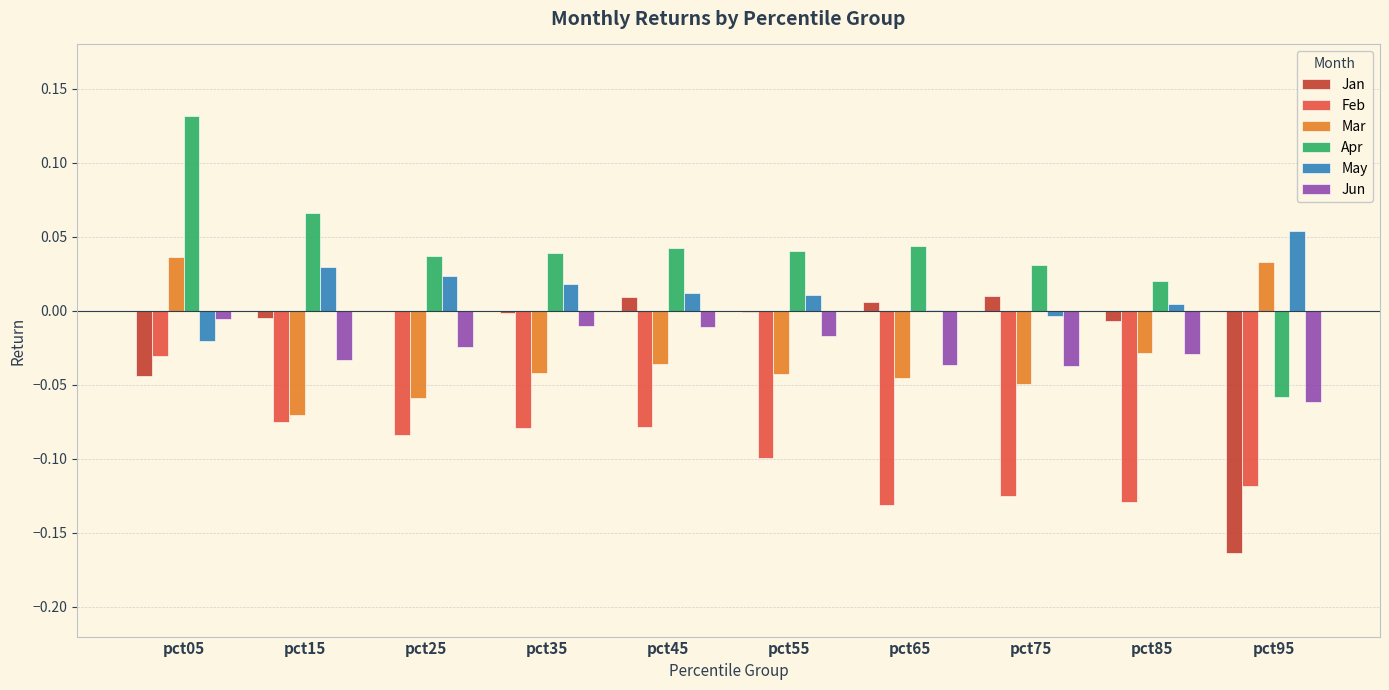

Count the Mar values in the range 0 to 1.

2